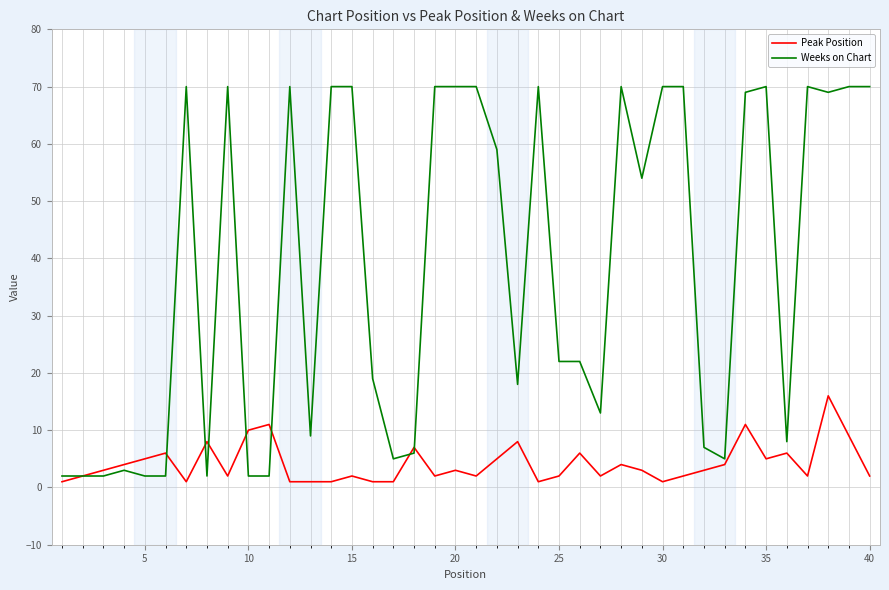

Which series has the widest spread of values?

Weeks on Chart